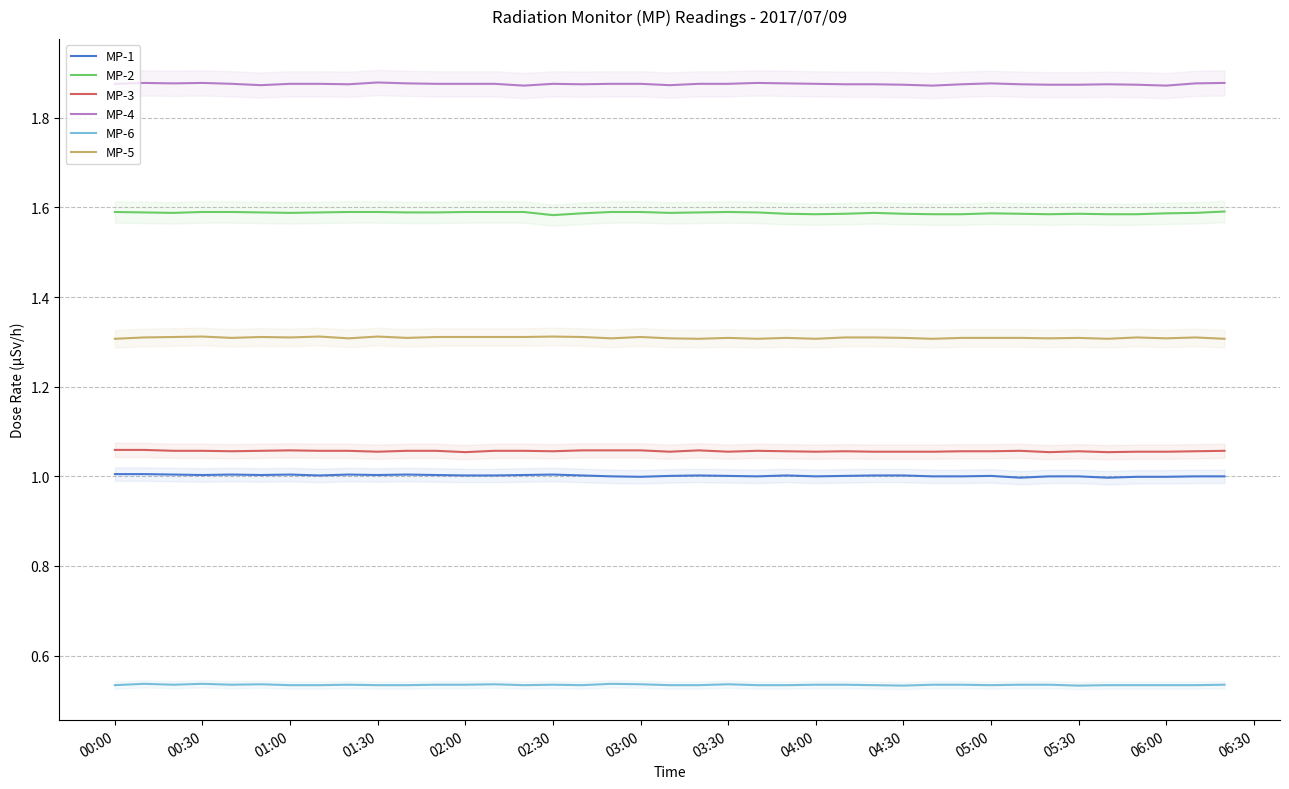

Is the value of MP-4 at 01:00 greater than the value of MP-5 at 01:30?

Yes